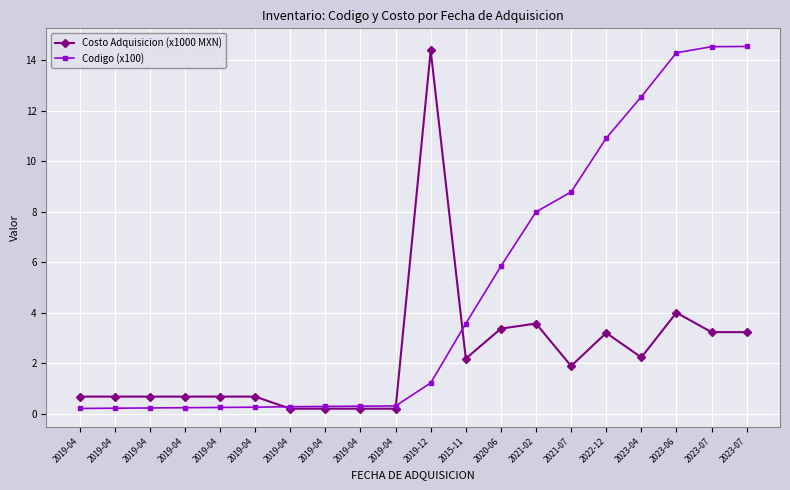

Which category has the highest value in the Codigo (x100) series?

2023-07